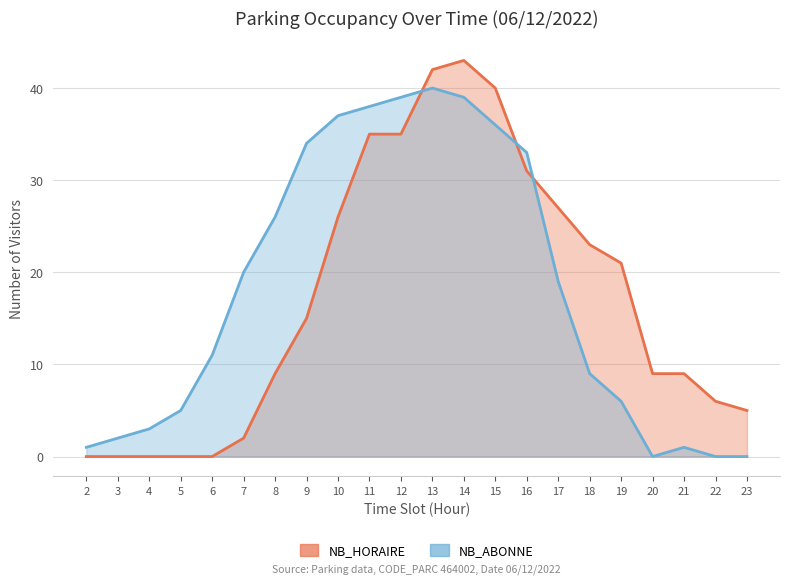

The value of NB_HORAIRE at 8 is 9. True or false?

True